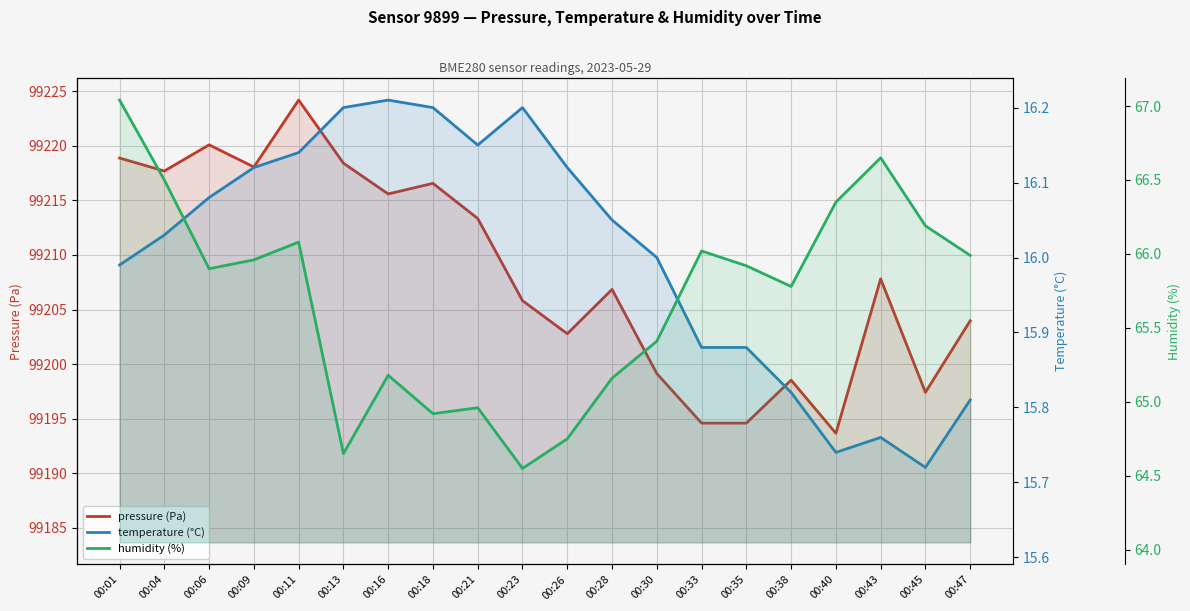

What is the spread (max minus min) of values at 00:30?

99183.1